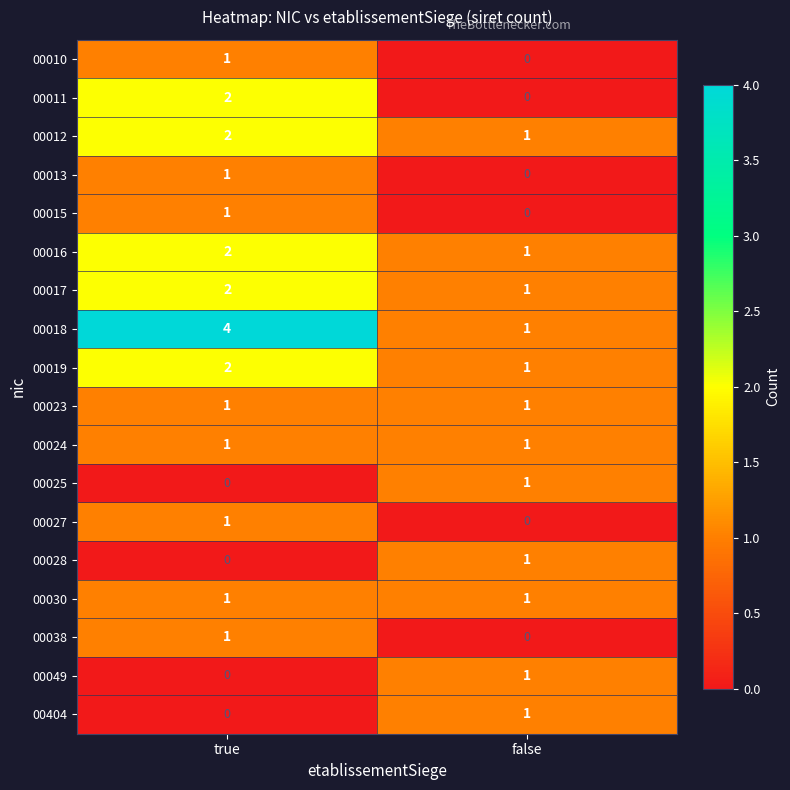

At which category is the sum across all series the highest?

true